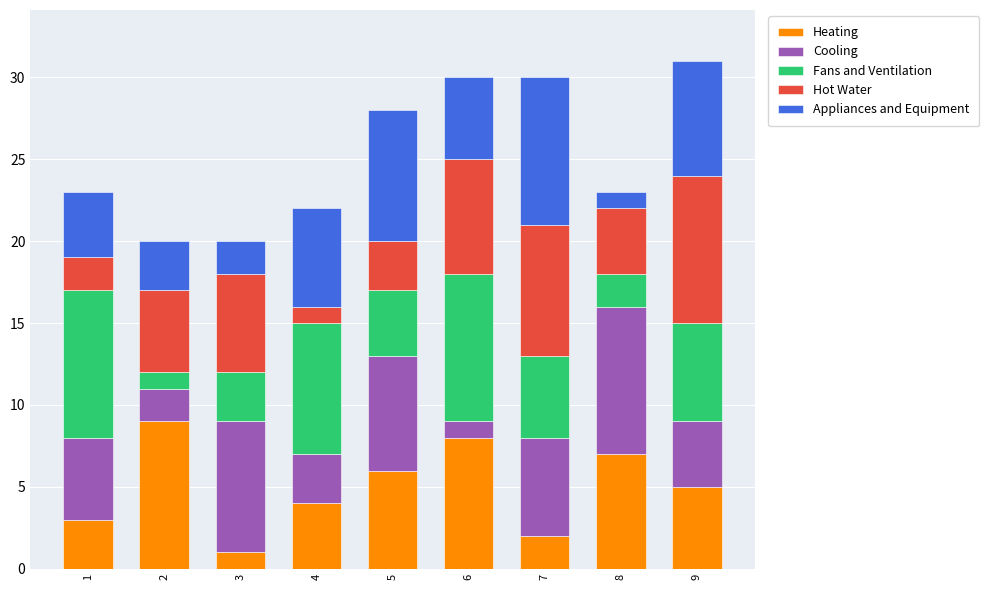

What is the difference between the second highest and minimum values in the Heating series?

7